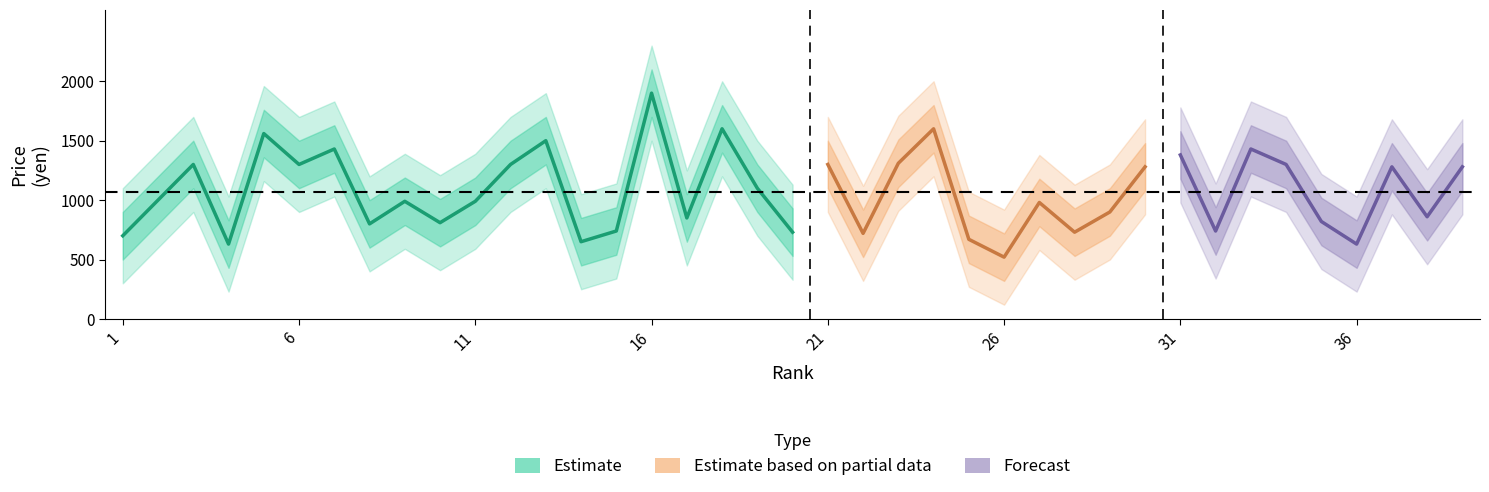

Reading left to right, what are all the values shown in this chart?

avg_price: 1=700	2=1000	3=1300	4=630	5=1560	6=1300	7=1430	8=800	9=990	10=810	11=990	12=1300	13=1500	14=650	15=740	16=1900	17=850	18=1600	19=1100	20=730	21=1300	22=720	23=1310	24=1600	25=670	26=520	27=980	28=730	29=900	30=1280	31=1380	32=740	33=1430	34=1300	35=820	36=630	37=1280	38=860	39=1280
upper1: 1=900	2=1200	3=1500	4=830	5=1760	6=1500	7=1630	8=1000	9=1190	10=1010	11=1190	12=1500	13=1700	14=850	15=940	16=2100	17=1050	18=1800	19=1300	20=930	21=1500	22=920	23=1510	24=1800	25=870	26=720	27=1180	28=930	29=1100	30=1480	31=1580	32=940	33=1630	34=1500	35=1020	36=830	37=1480	38=1060	39=1480
lower1: 1=500	2=800	3=1100	4=430	5=1360	6=1100	7=1230	8=600	9=790	10=610	11=790	12=1100	13=1300	14=450	15=540	16=1700	17=650	18=1400	19=900	20=530	21=1100	22=520	23=1110	24=1400	25=470	26=320	27=780	28=530	29=700	30=1080	31=1180	32=540	33=1230	34=1100	35=620	36=430	37=1080	38=660	39=1080
upper2: 1=1100	2=1400	3=1700	4=1030	5=1960	6=1700	7=1830	8=1200	9=1390	10=1210	11=1390	12=1700	13=1900	14=1050	15=1140	16=2300	17=1250	18=2000	19=1500	20=1130	21=1700	22=1120	23=1710	24=2000	25=1070	26=920	27=1380	28=1130	29=1300	30=1680	31=1780	32=1140	33=1830	34=1700	35=1220	36=1030	37=1680	38=1260	39=1680
lower2: 1=300	2=600	3=900	4=230	5=1160	6=900	7=1030	8=400	9=590	10=410	11=590	12=900	13=1100	14=250	15=340	16=1500	17=450	18=1200	19=700	20=330	21=900	22=320	23=910	24=1200	25=270	26=120	27=580	28=330	29=500	30=880	31=980	32=340	33=1030	34=900	35=420	36=230	37=880	38=460	39=880